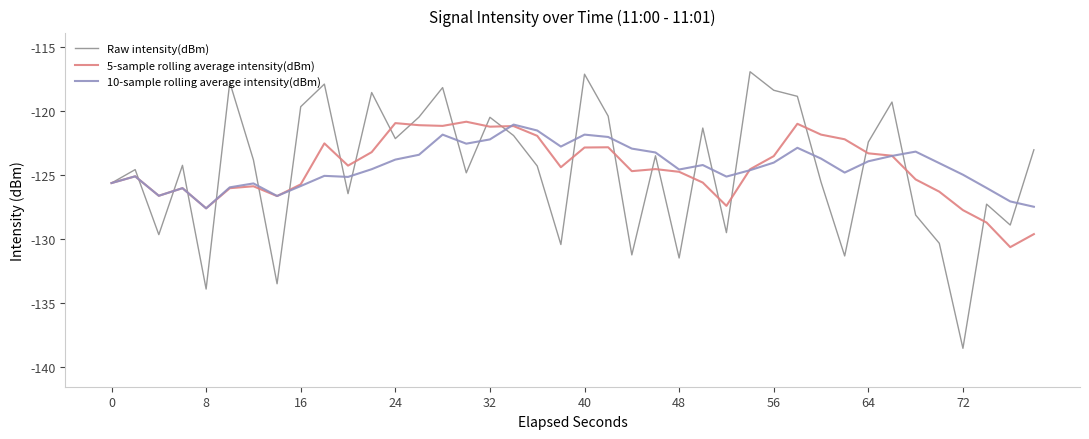

In Raw intensity(dBm), how many points are lower than both neighbors (excluding endpoints)?

13